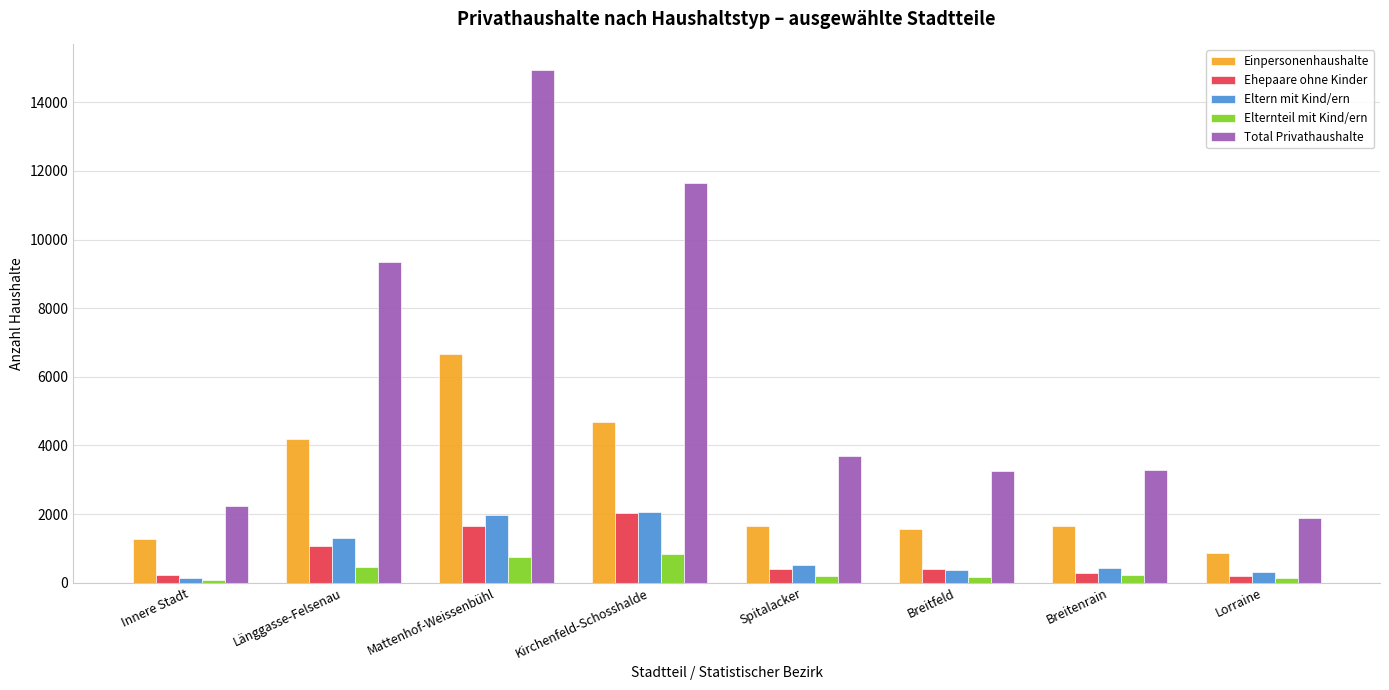

How many values in the Eltern mit Kind/ern series are below 510?

4